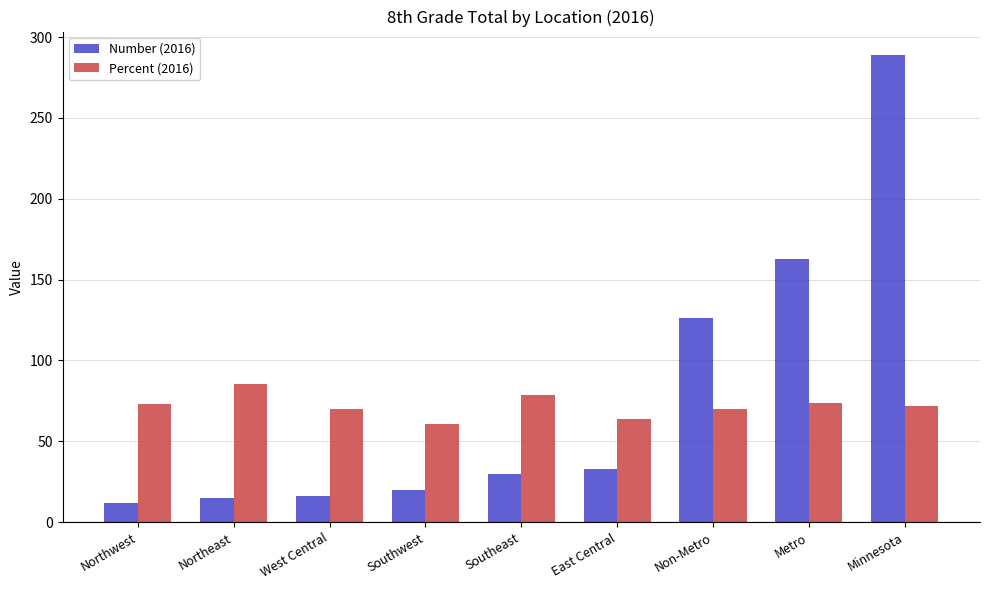

Where does the Percent (2016) series first go above 72?

Northwest